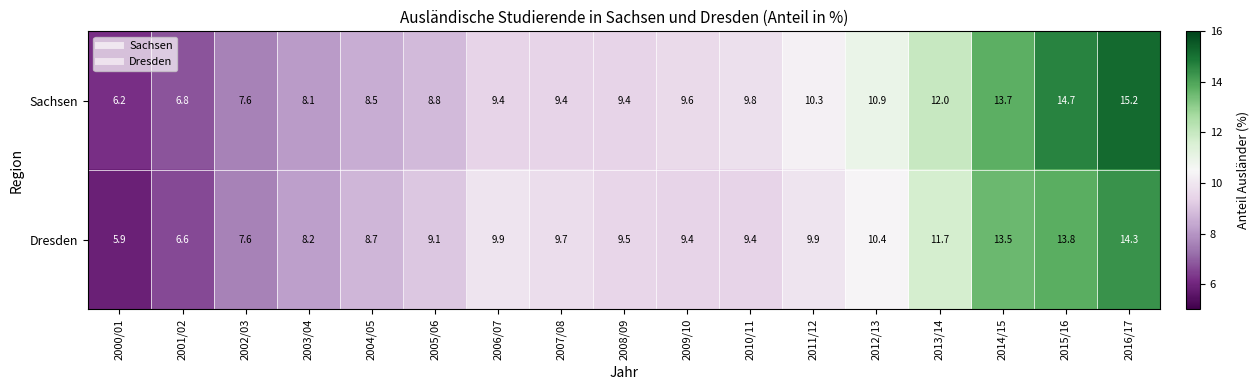

Read the Dresden value at 2008/09.

9.5